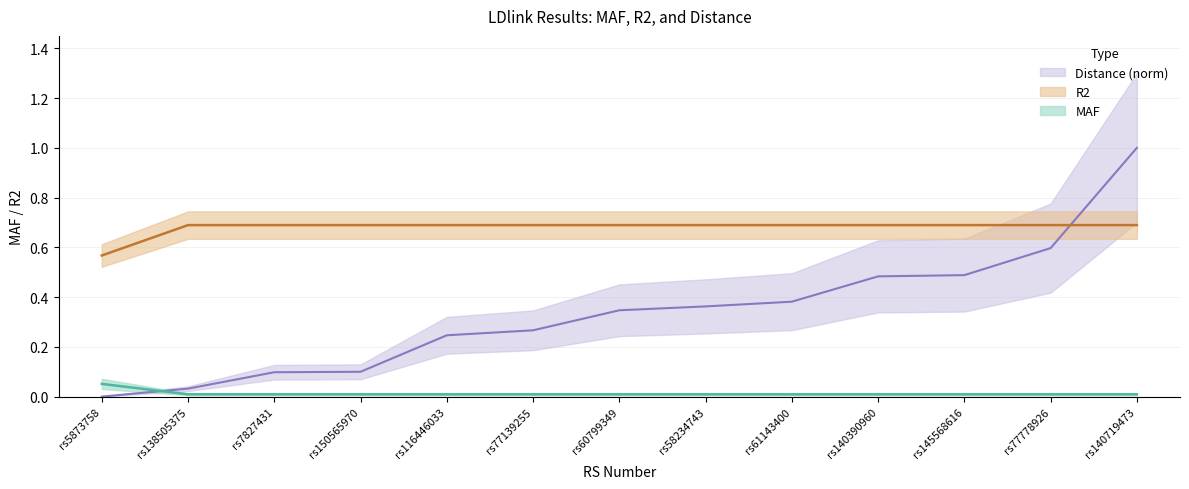

After their last crossing, which series has the higher values: Distance or R2?

Distance